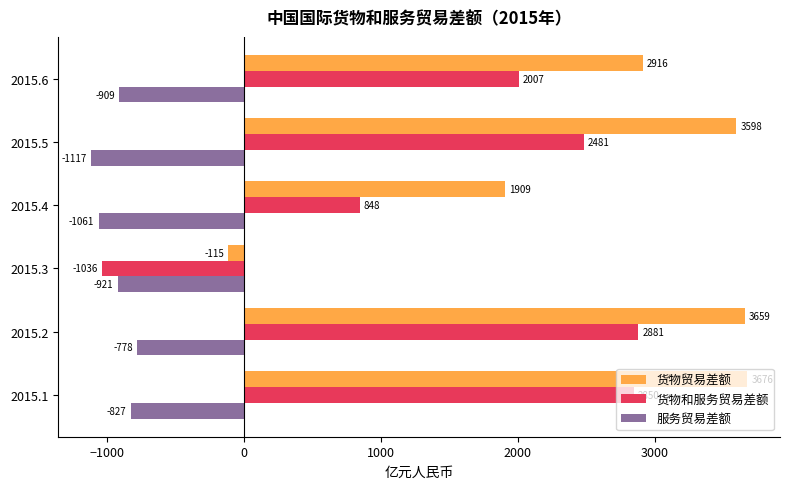

How many values in the 货物贸易差额 series exceed 3597?

3